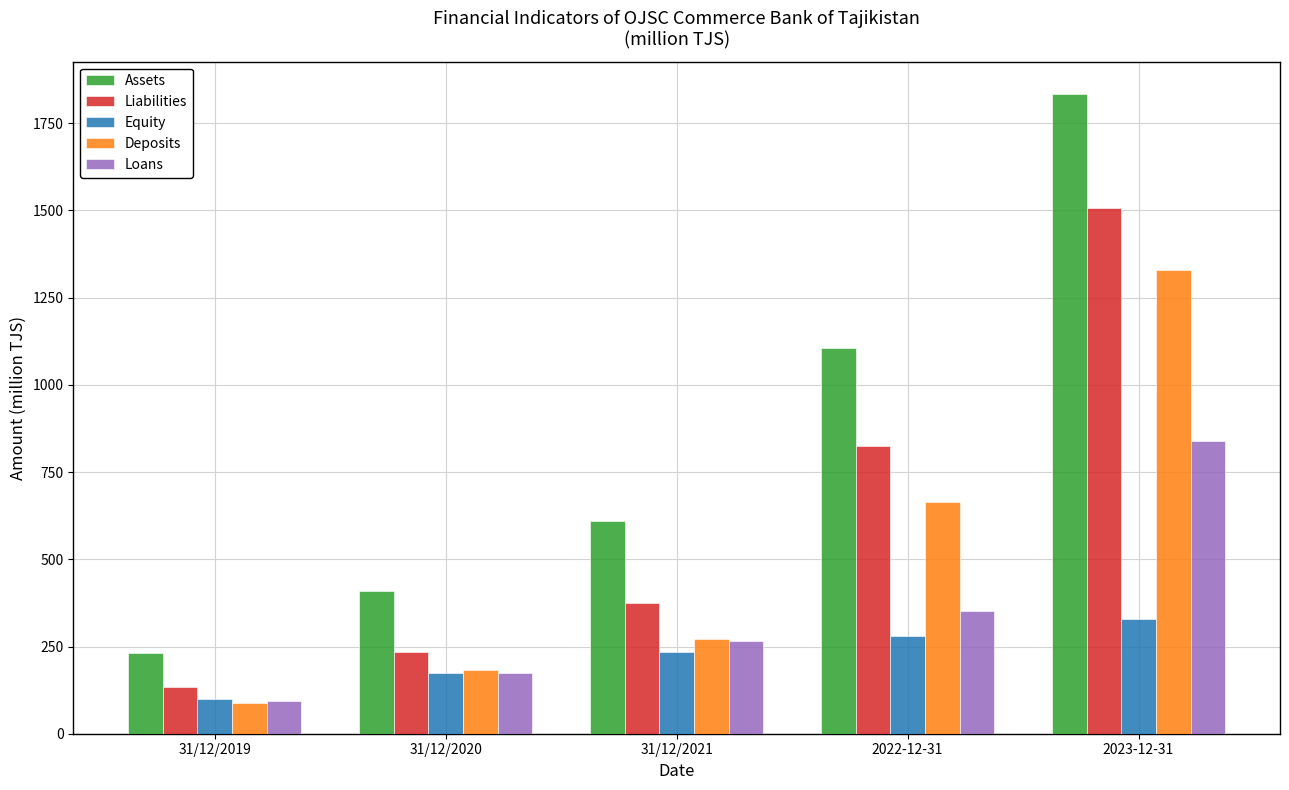

What is the value of the Liabilities bar at the 3rd from the left?

374.3